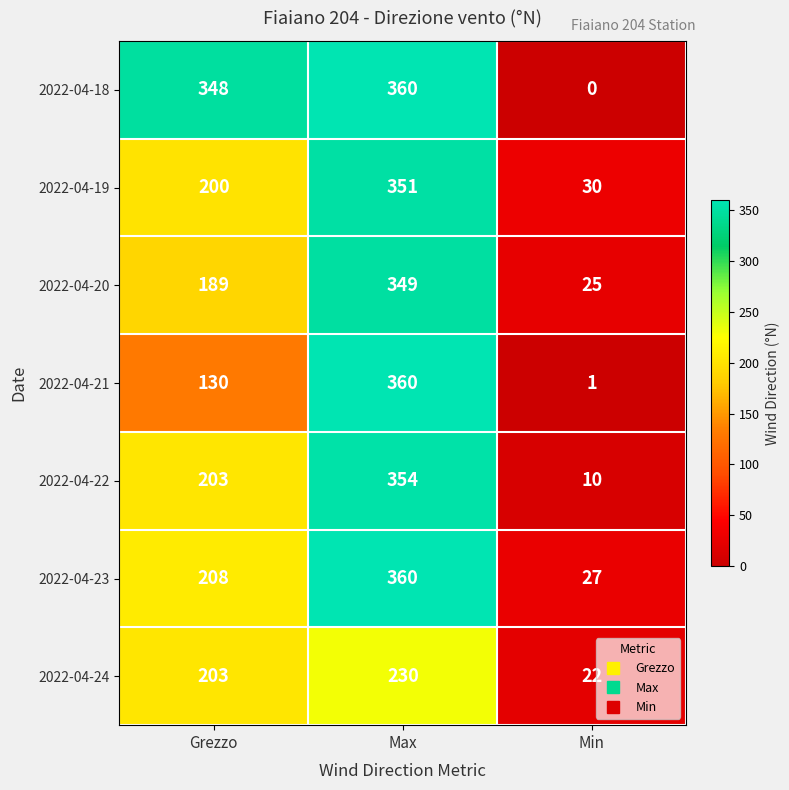

Which series has the largest range (max minus min)?

2022-04-18